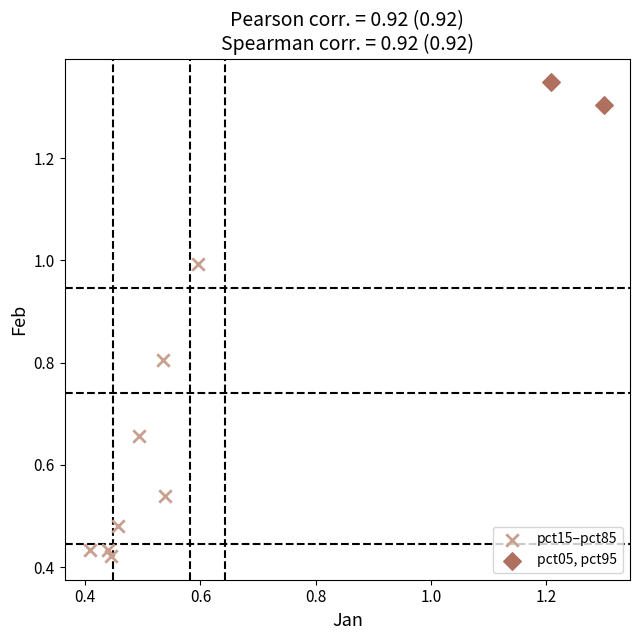

What are all the series names shown in the legend?

pct15–pct85, pct05, pct95